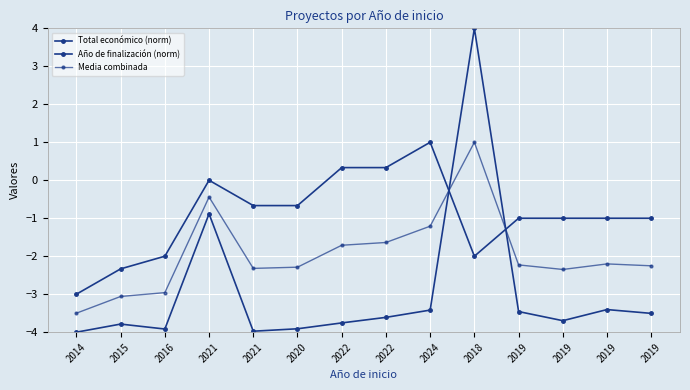

Which series has the largest total across all categories?

Año de finalización (norm)